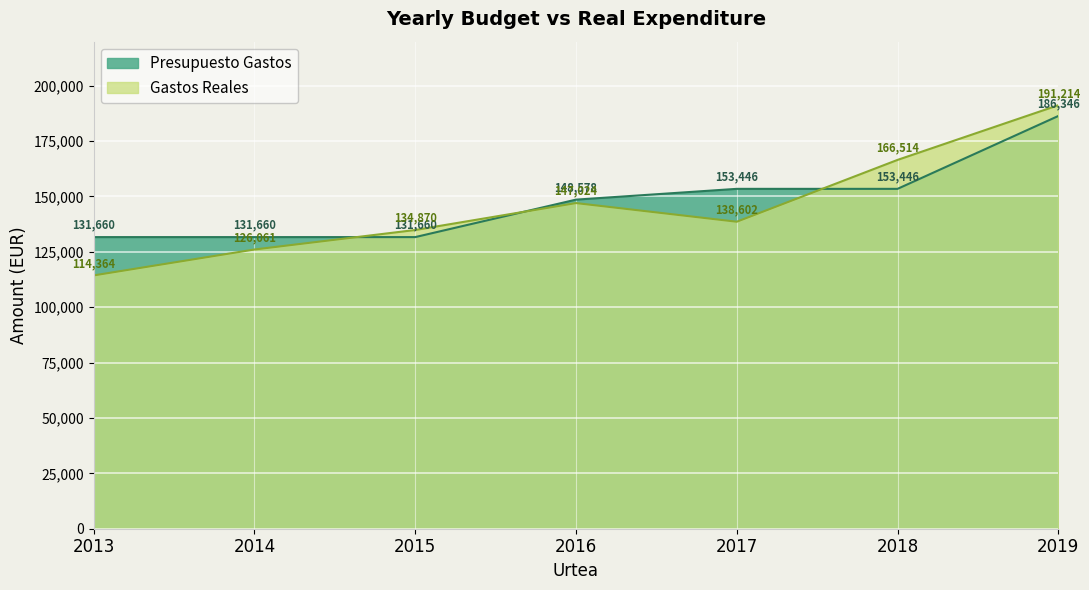

Which series has the largest range (max minus min)?

Gastos Reales